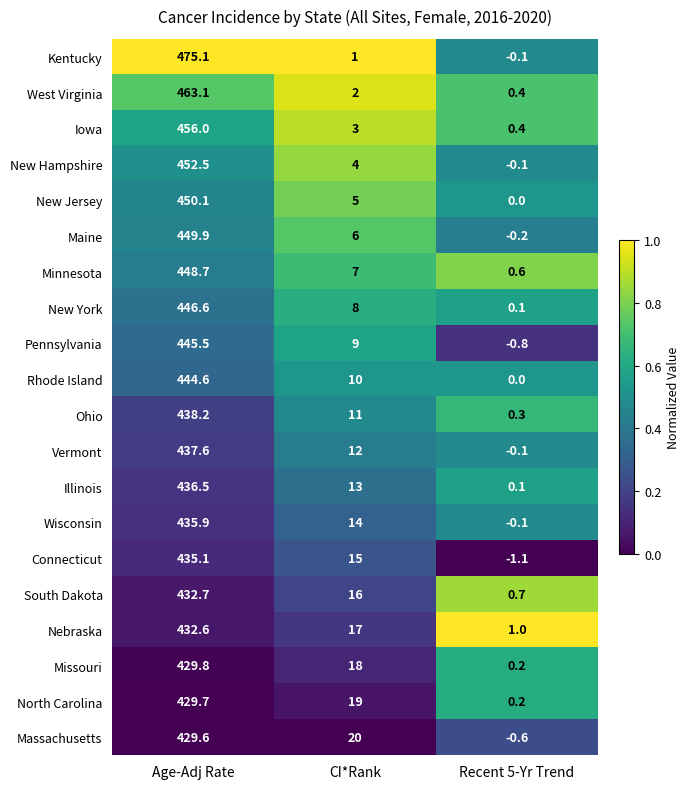

At which label does New Hampshire first exceed 4?

Age-Adj Rate